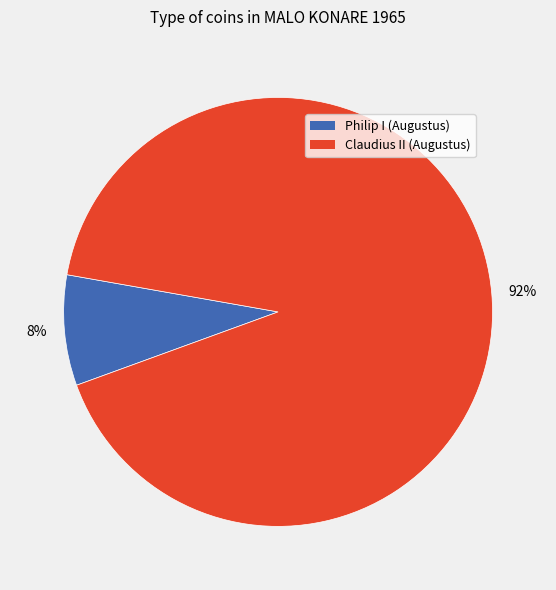

To the nearest percent, what is the average slice percentage?

50%